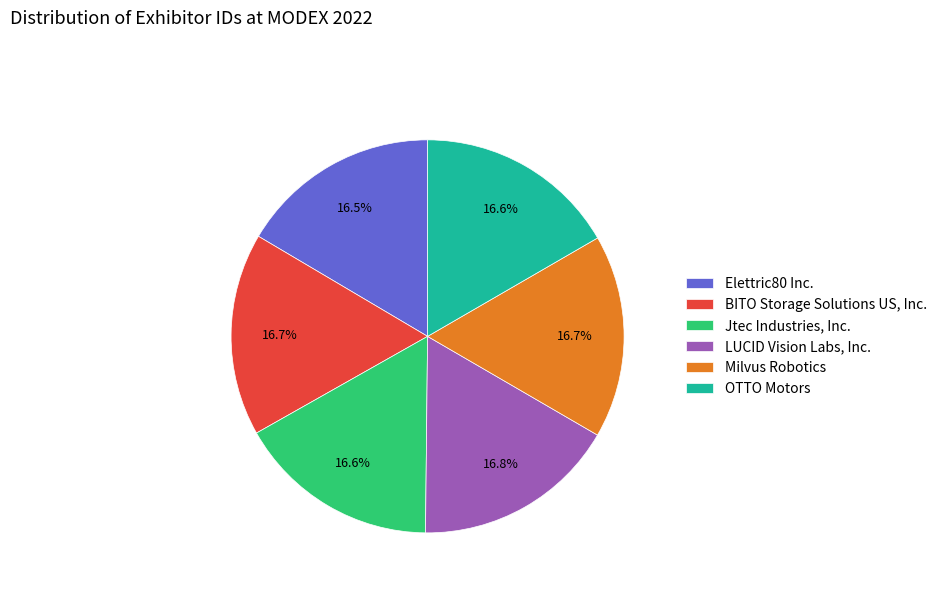

True or false: BITO Storage Solutions US, Inc. accounts for 17% of the total.

True